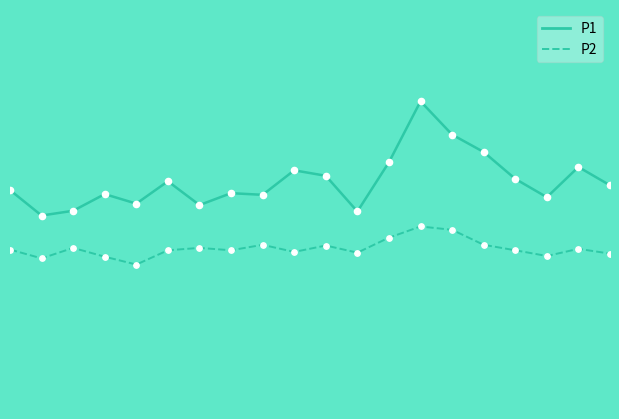

Which series reaches the minimum Y coordinate?

P2